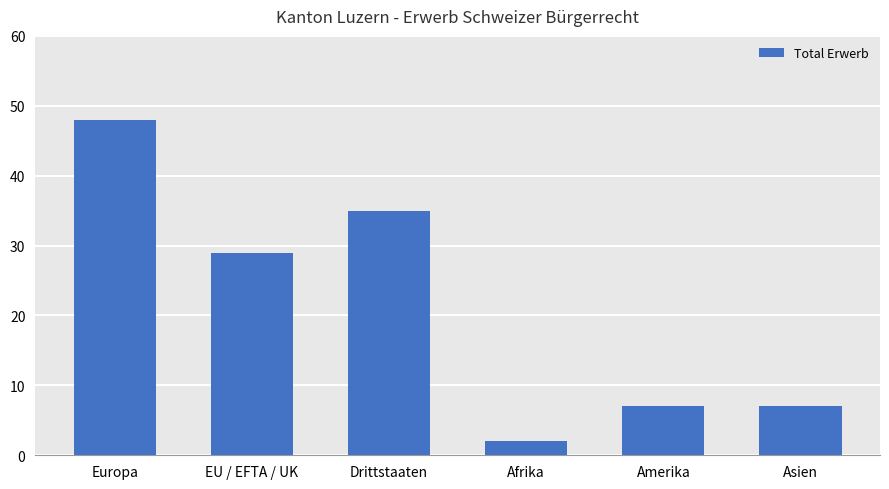

What is the approximate value at Drittstaaten, to the nearest 10?

40